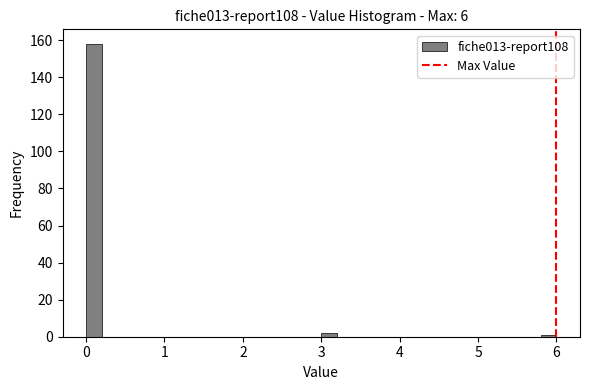

Read against the x-axis, roughly where is the centre of the tallest bar?

0.1